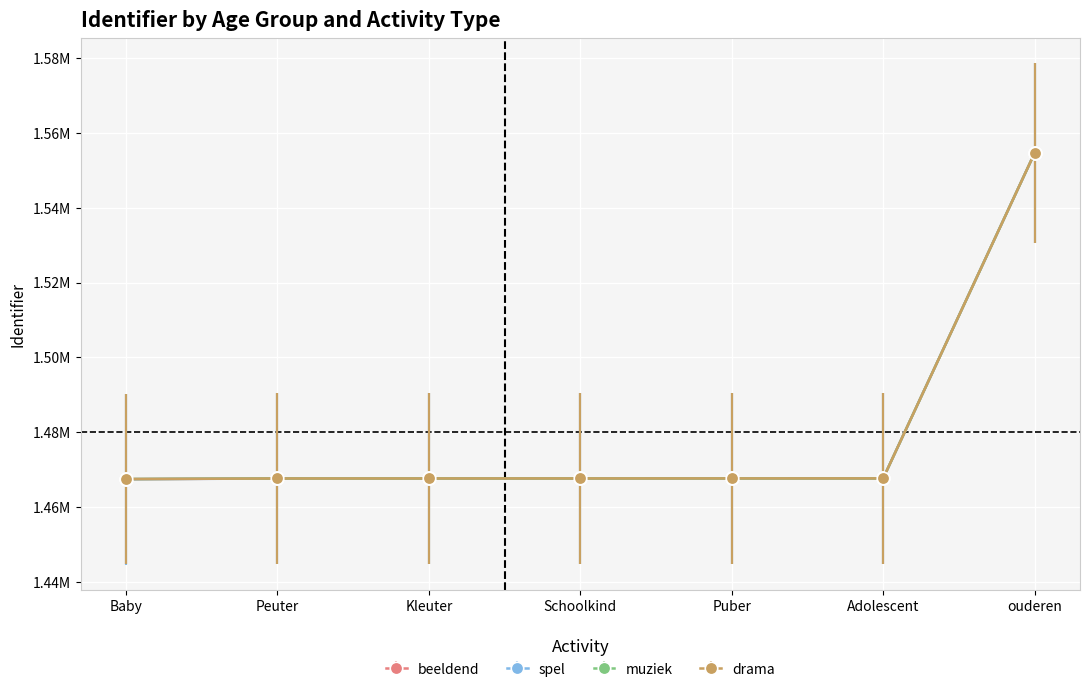

What are all the series names shown in the legend?

beeldend, spel, muziek, drama